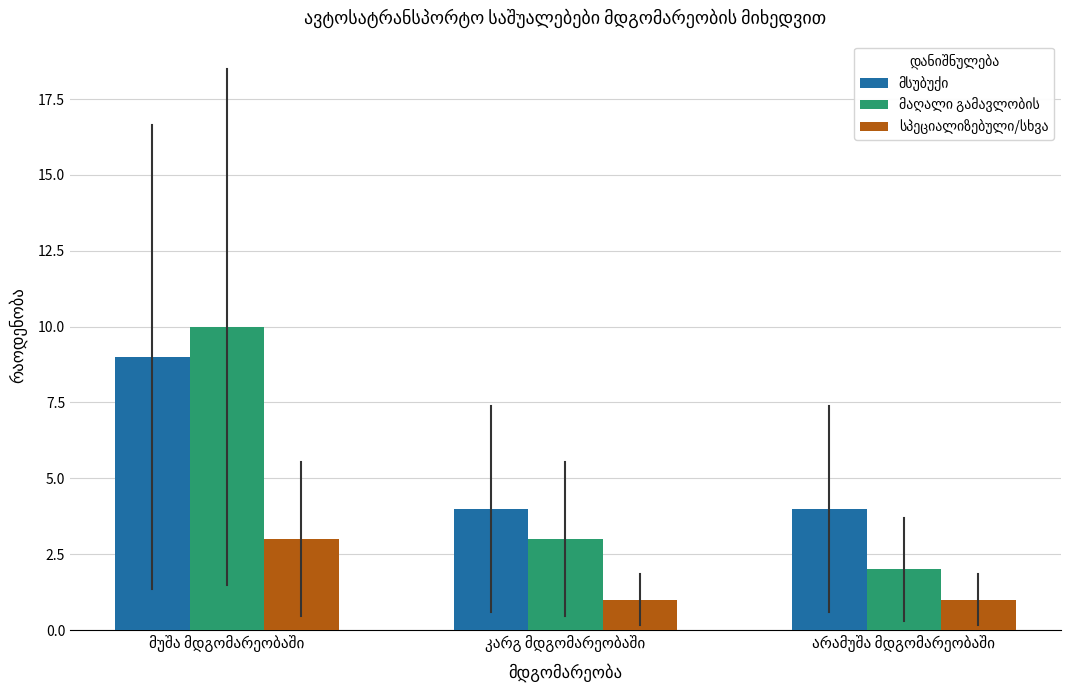

What is the highest value of the მაღალი გამავლობის series?

10